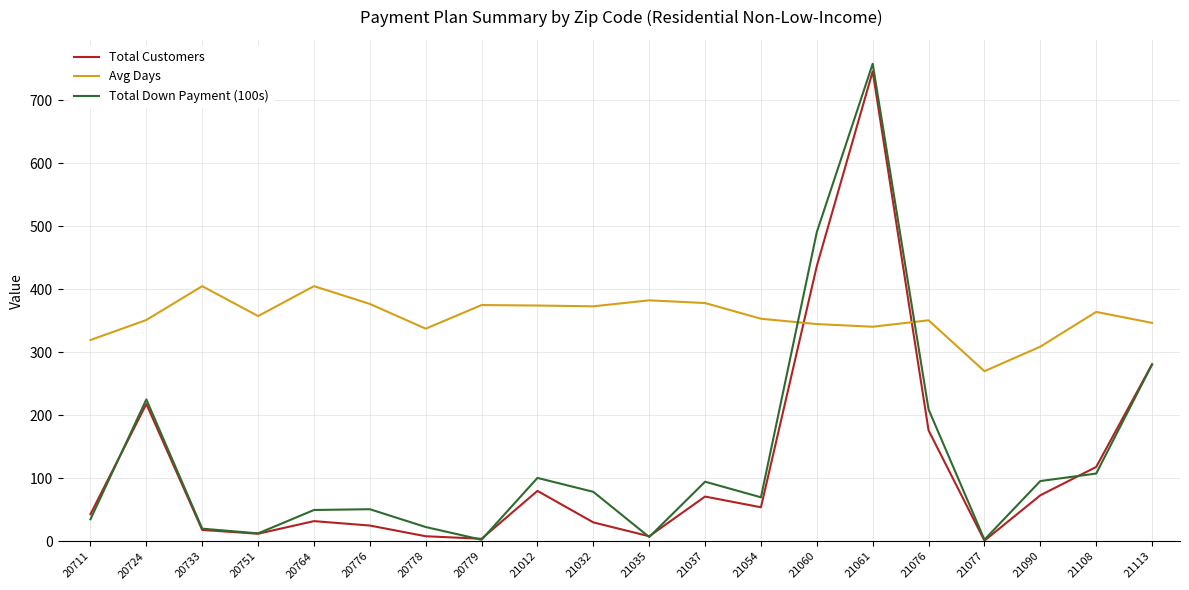

How many intersections are there between Avg Days and Total Customers?

2